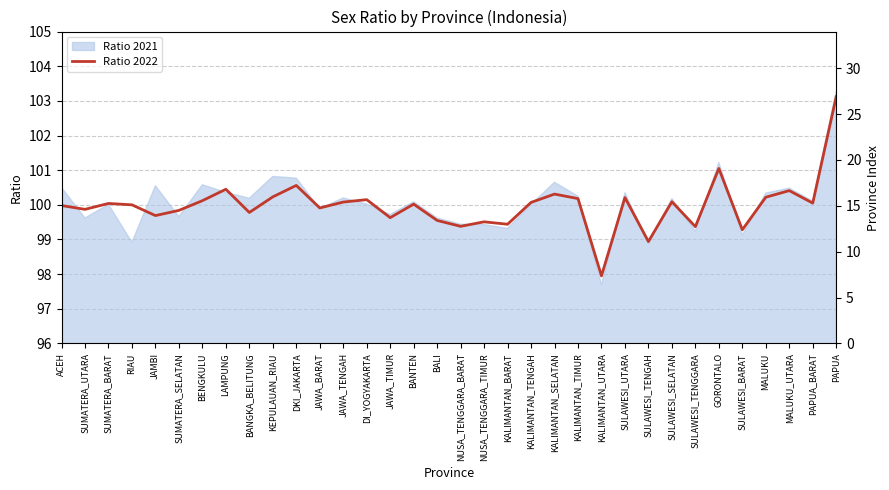

What is the change in value from SULAWESI_TENGAH to SULAWESI_SELATAN?

+1.2